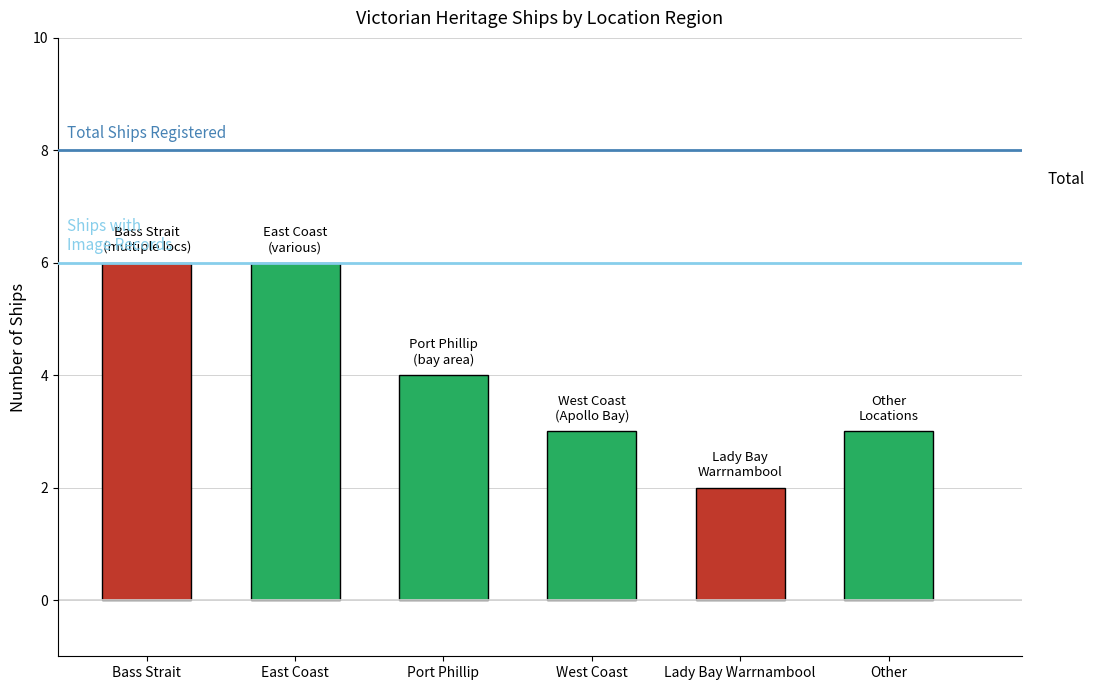

At which label does the data first exceed 4?

Bass Strait